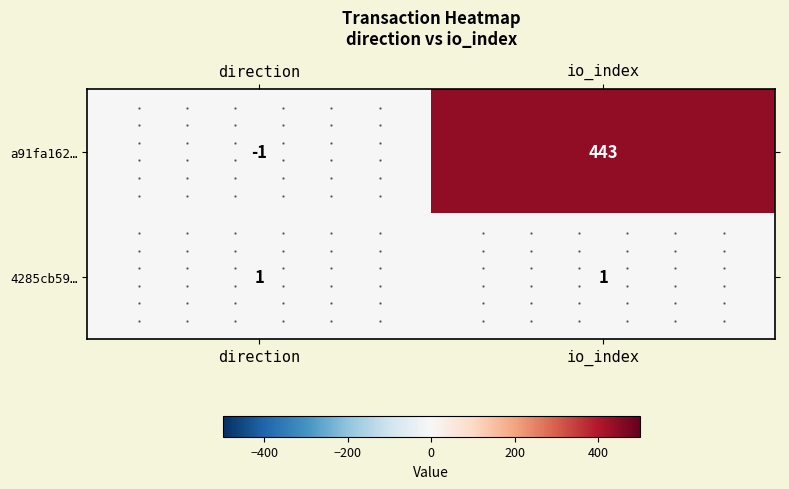

What is the greatest value displayed?

443